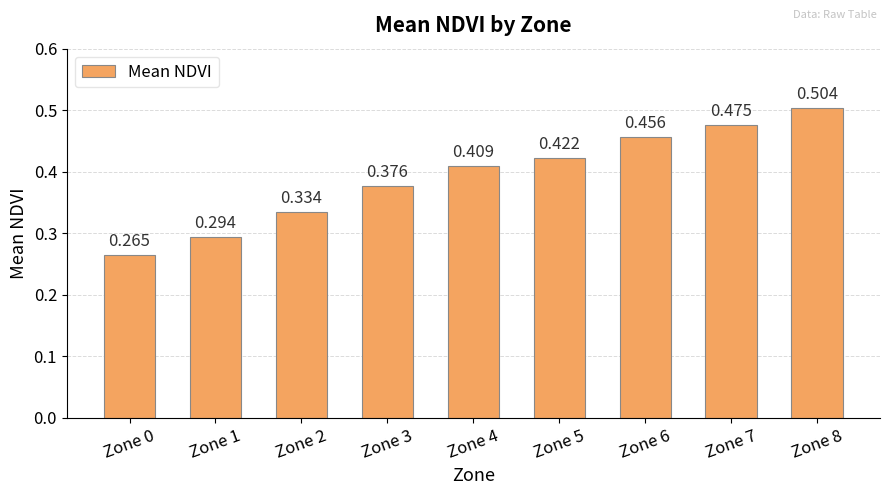

Count the number of categories in the chart.

9